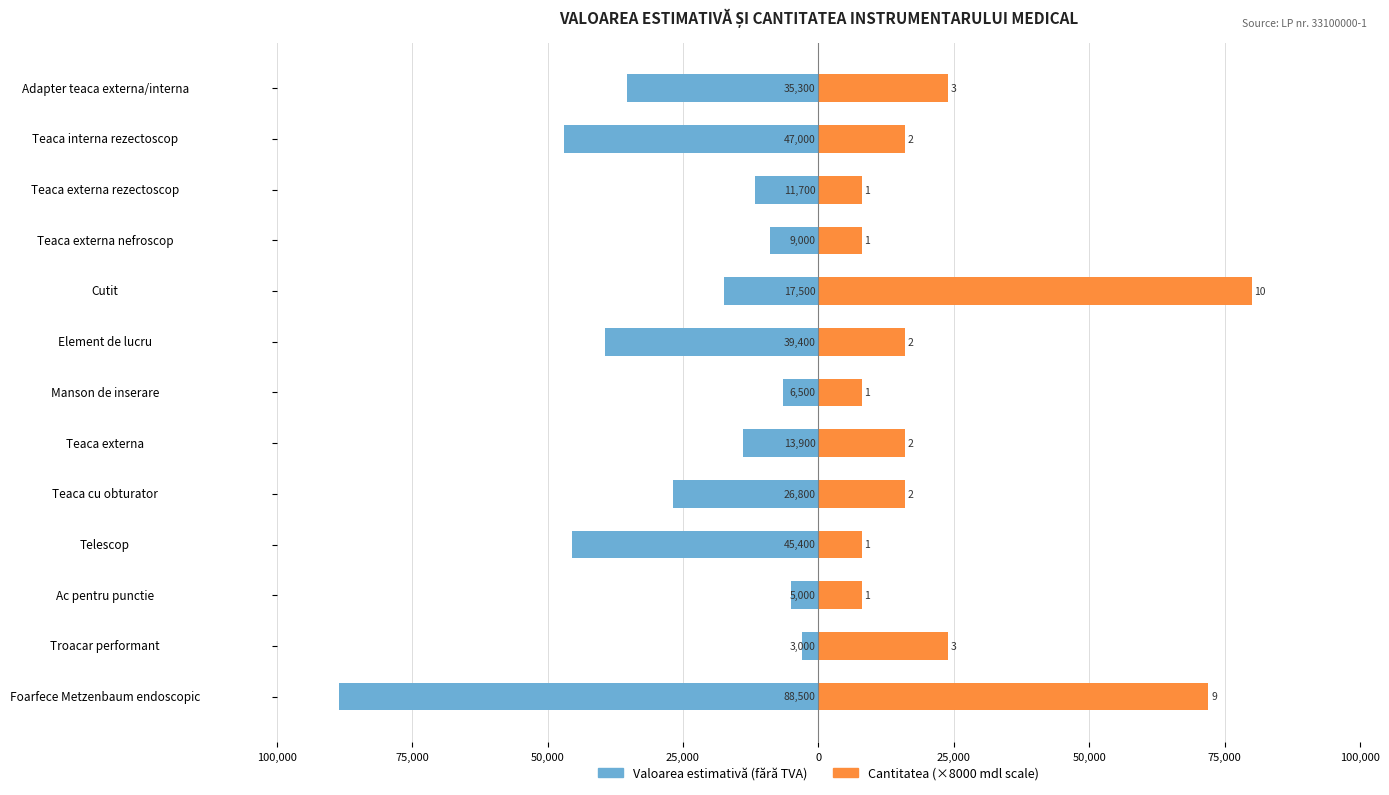

Between Troacar performant and Teaca externa rezectoscop, which series saw the biggest shift?

Cantitatea